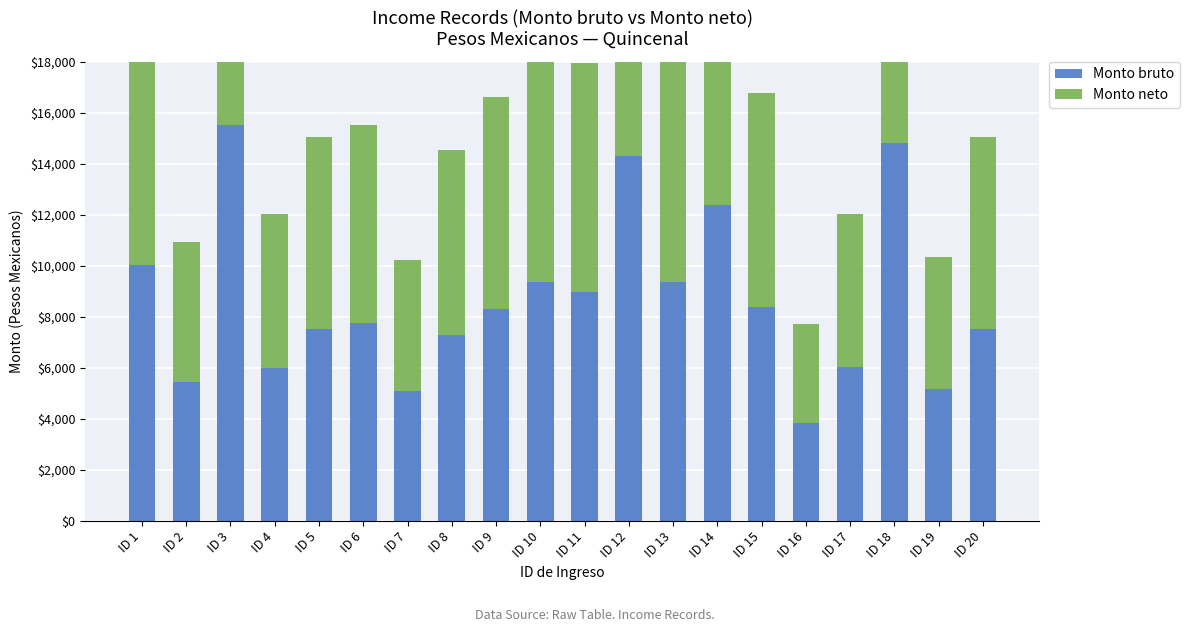

What are all the series names shown in the legend?

Monto bruto, Monto neto